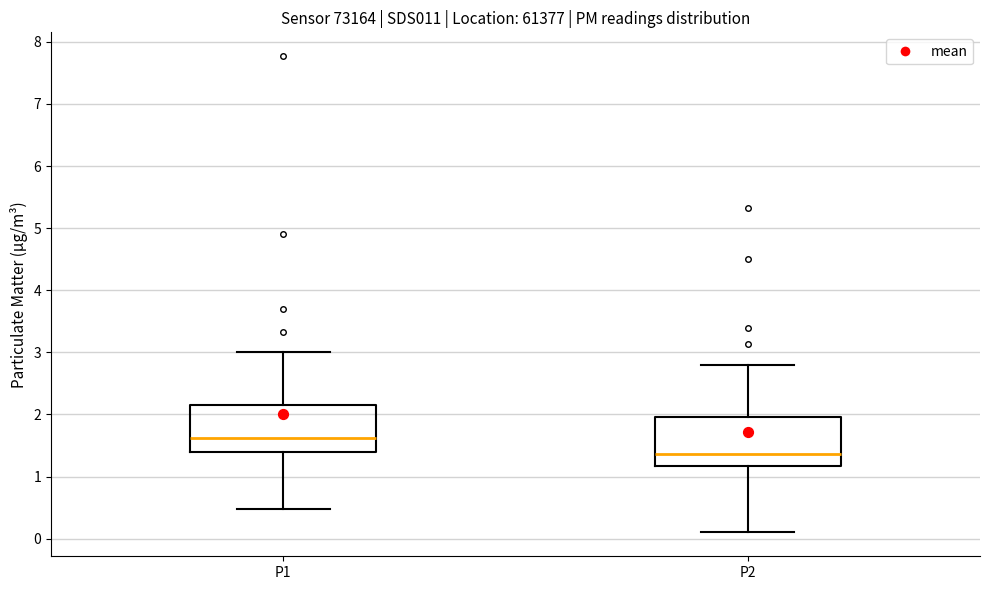

Where does the lower whisker of the box for P1 end on the y-axis? The values are not printed on the chart, so give them approximately, as read against the axis.

0.5